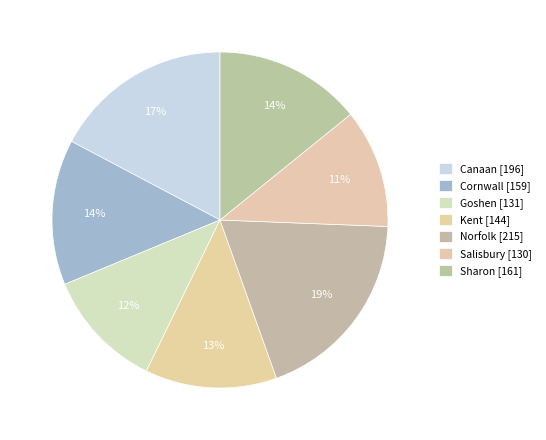

To the nearest percent, what is the difference between the Canaan and Goshen slice percentages?

6%